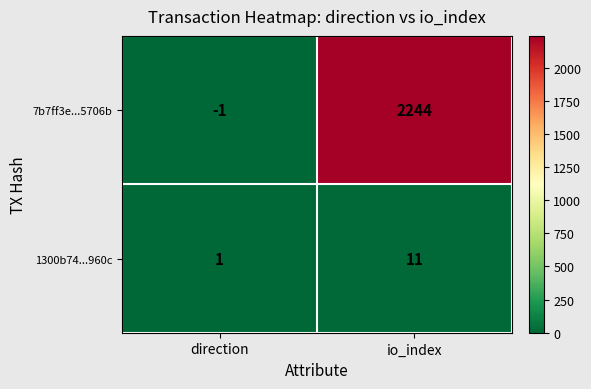

What is the sum of the 7b7ff3e...5706b values at io_index and direction?

2243